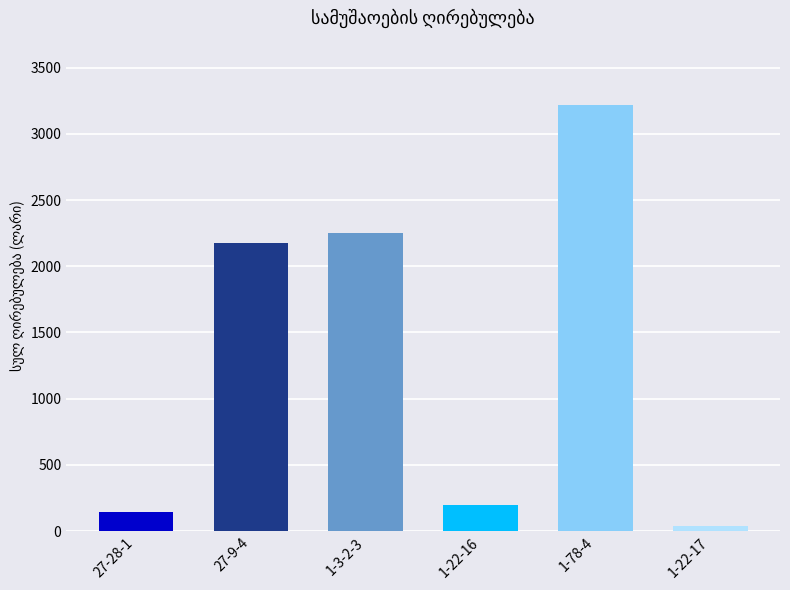

What is the sum of the values at 27-28-1 and 1-78-4?

3368.3